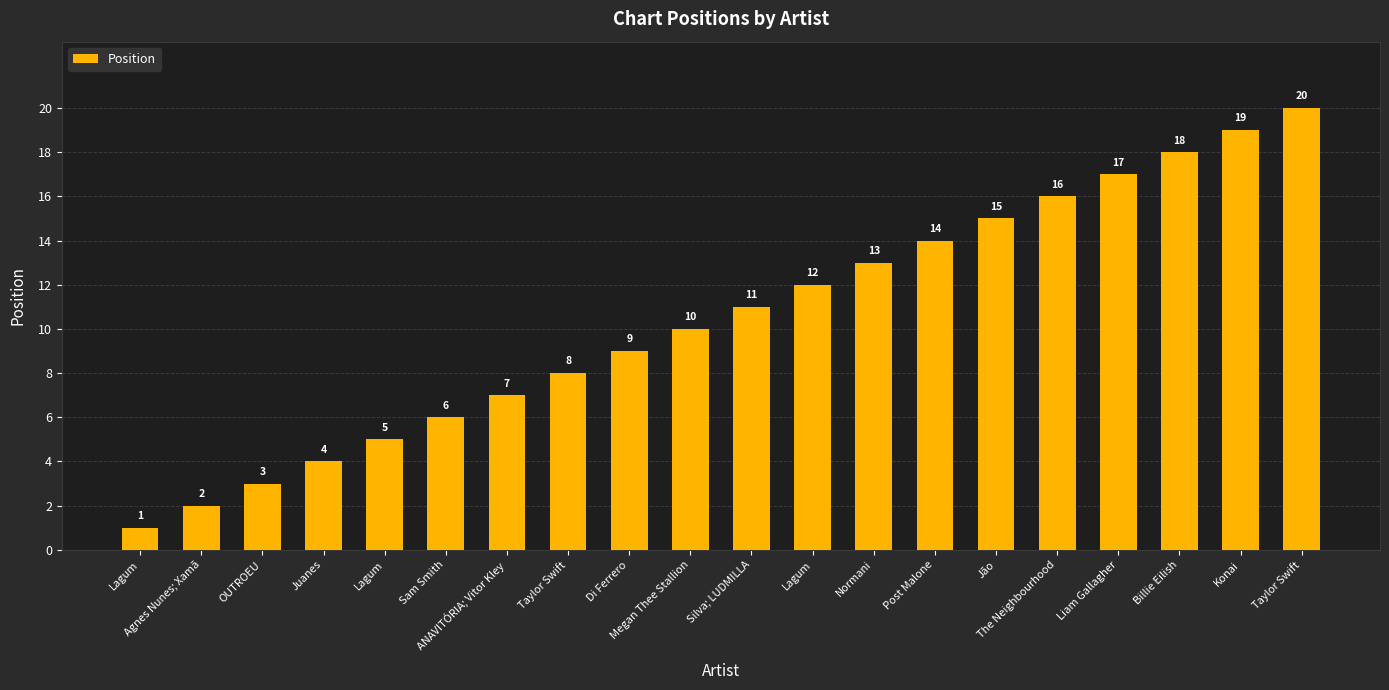

Where does the data first go above 11?

Lagum